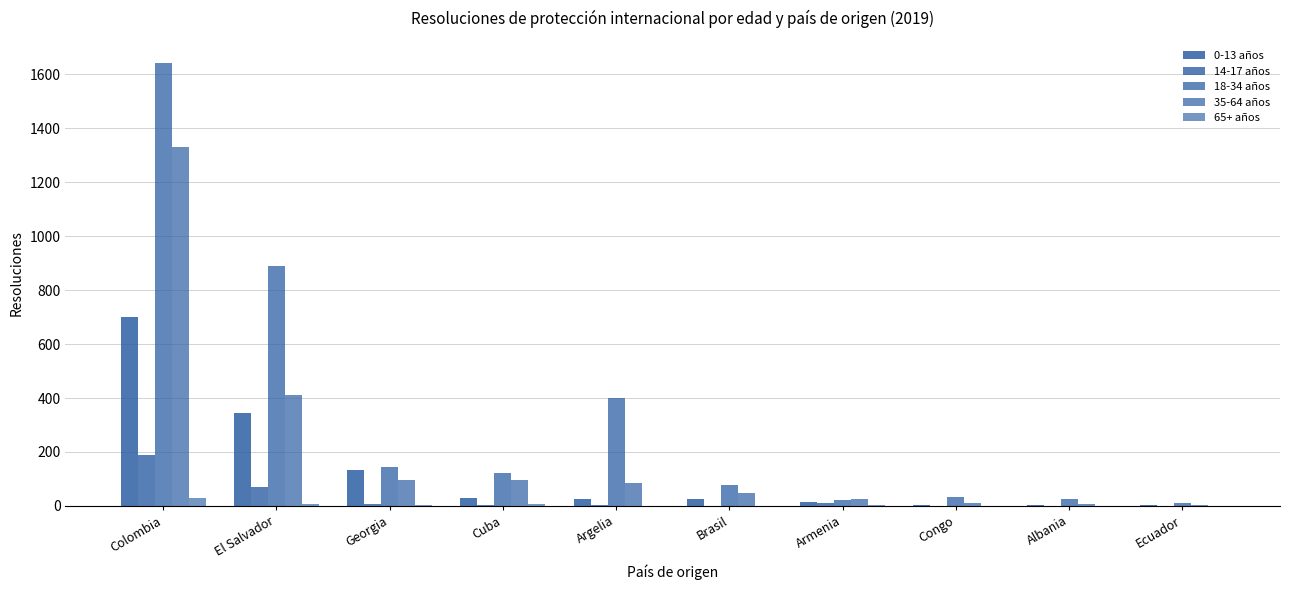

What is the difference between the highest and lowest values at Ecuador?

11